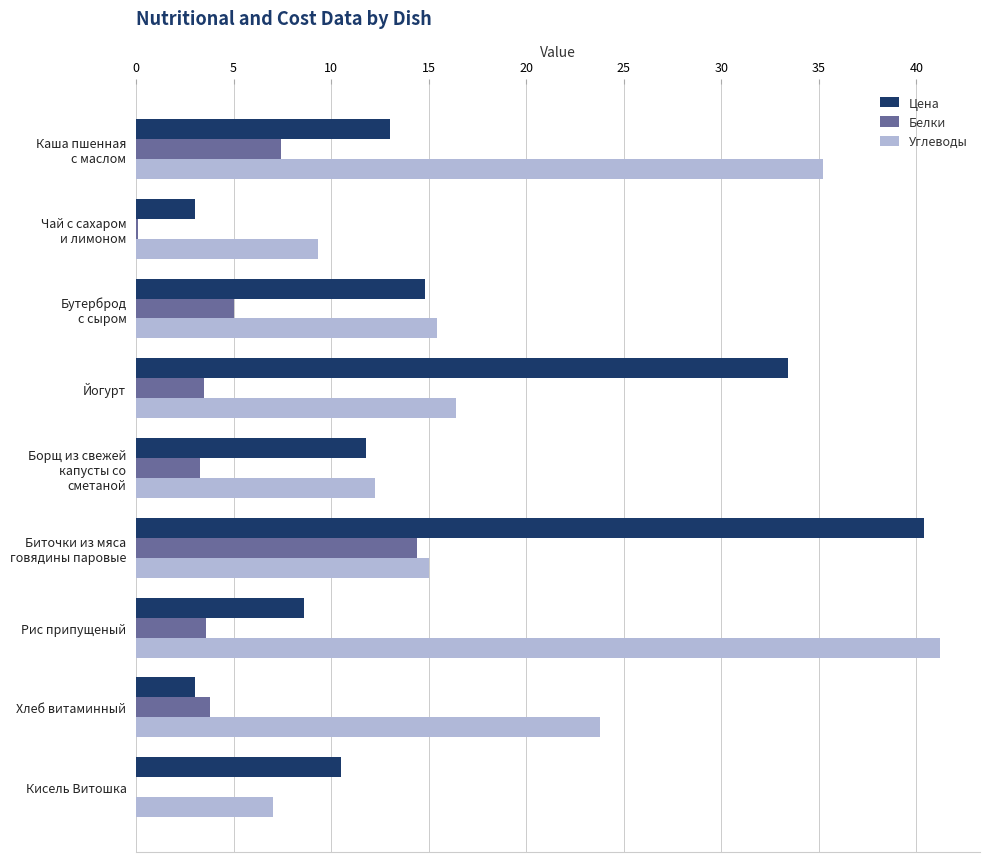

Which series has the largest total across all categories?

Углеводы